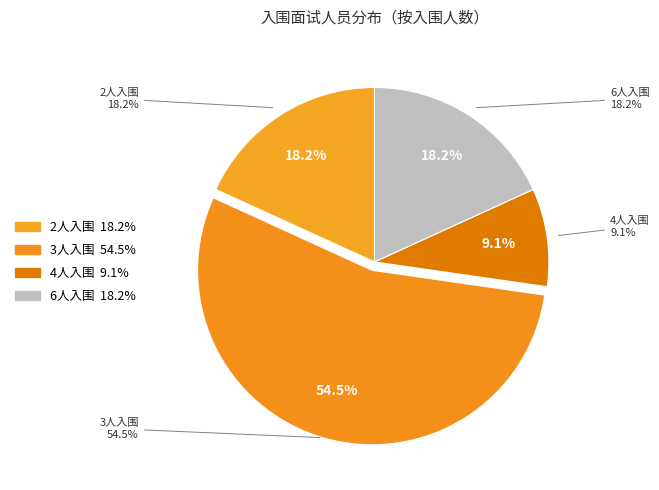

True or false: 10400492291001 accounts for 16% of the total.

False